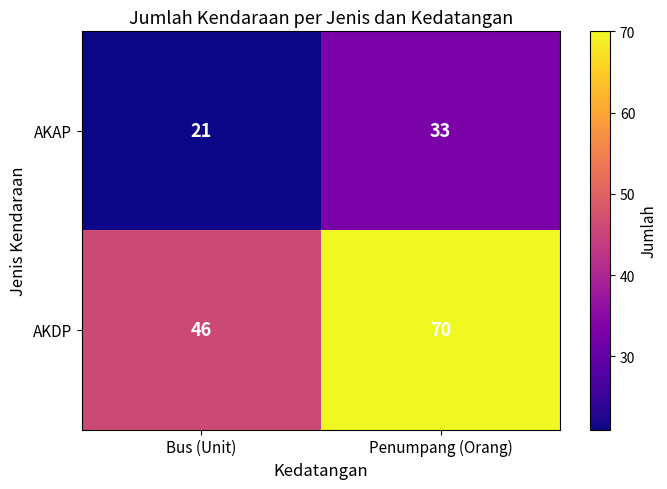

Is it true that AKAP equals 21 at Bus (Unit)?

True